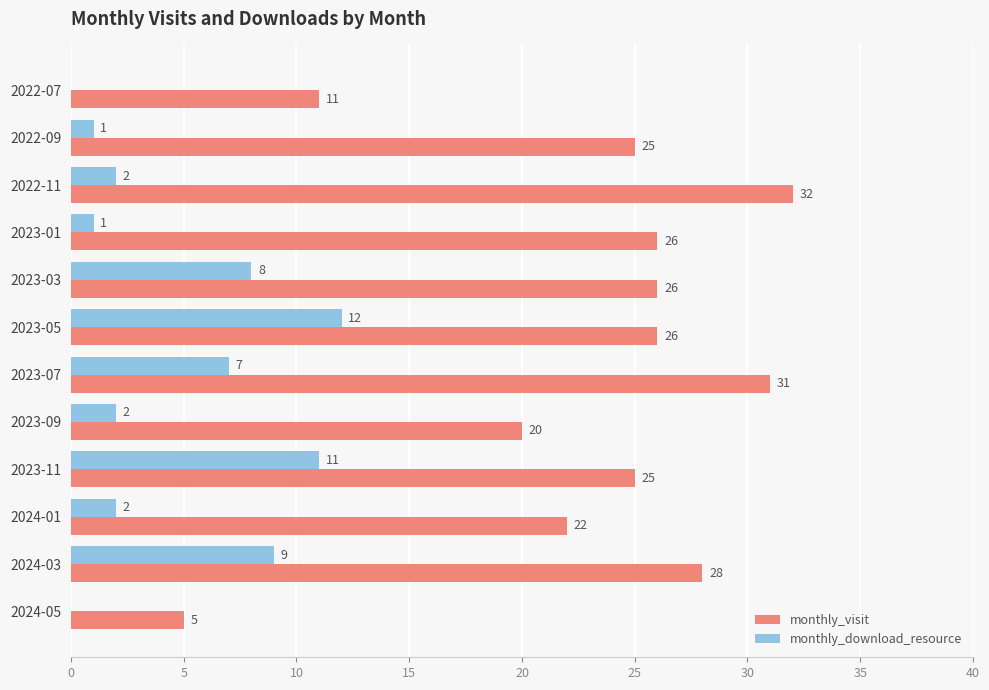

At which label does monthly_download_resource reach its peak?

2023-05